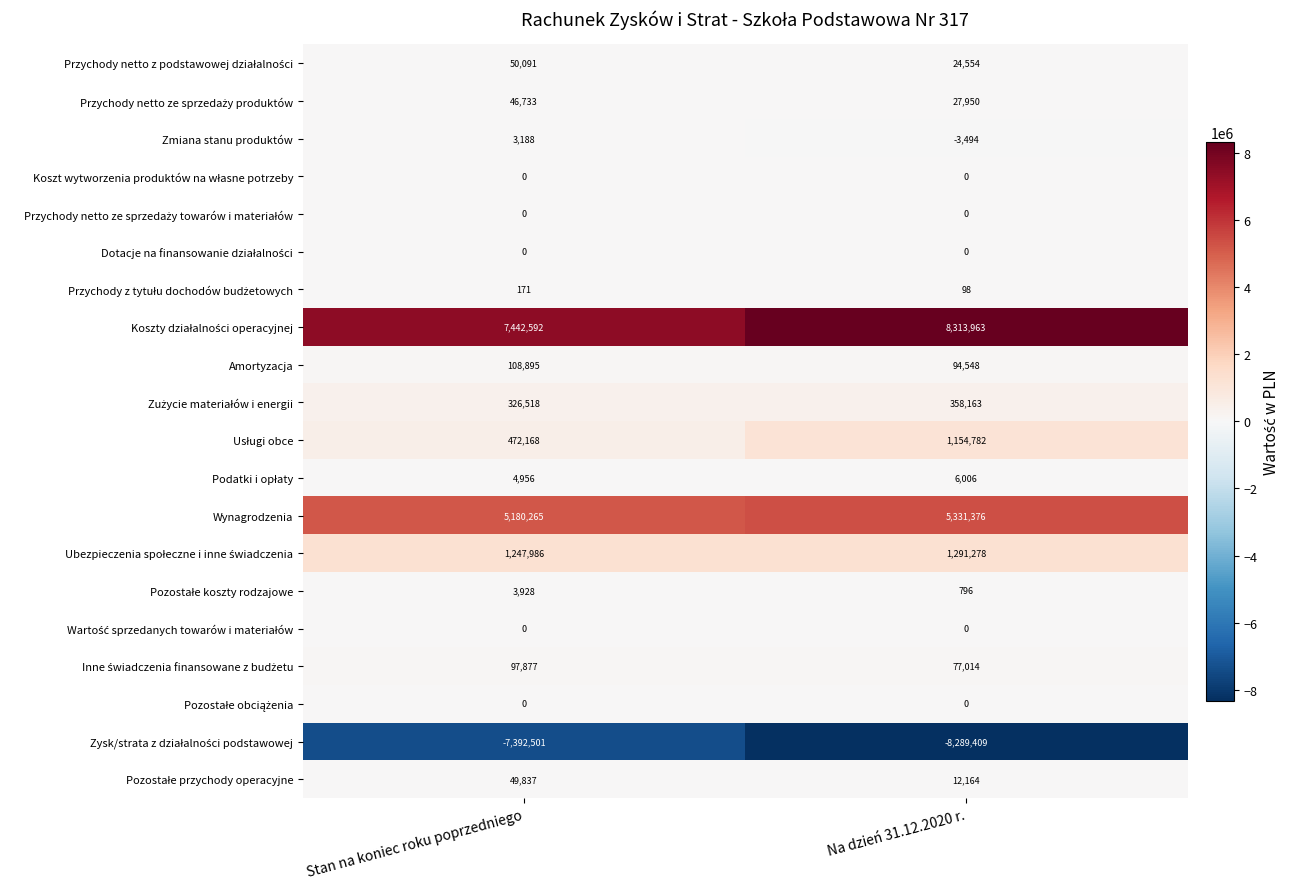

Is it true that Amortyzacja equals 94548 at Na dzień 31.12.2020 r.?

True